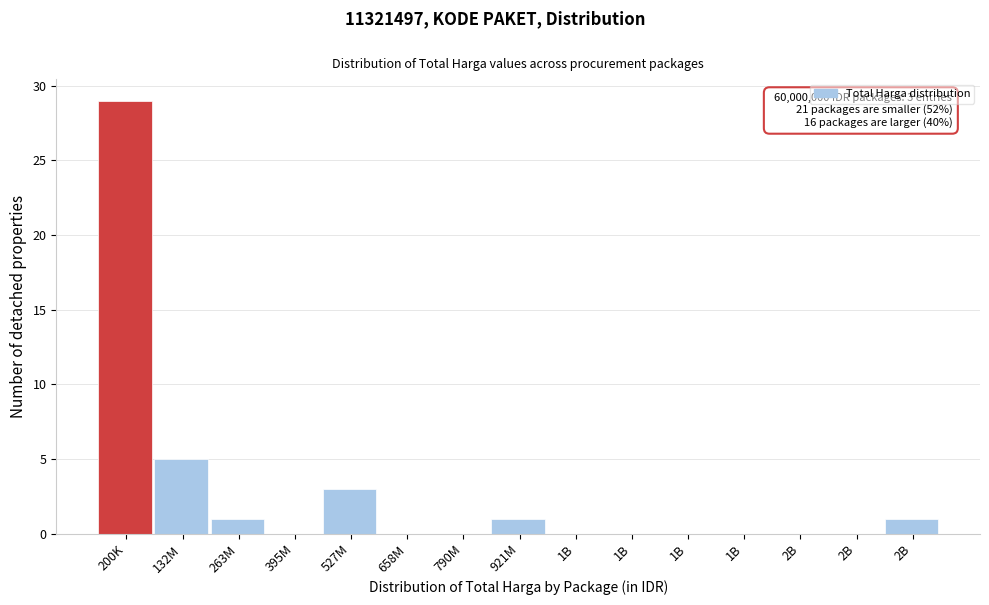

Count the number of categories in the chart.

15